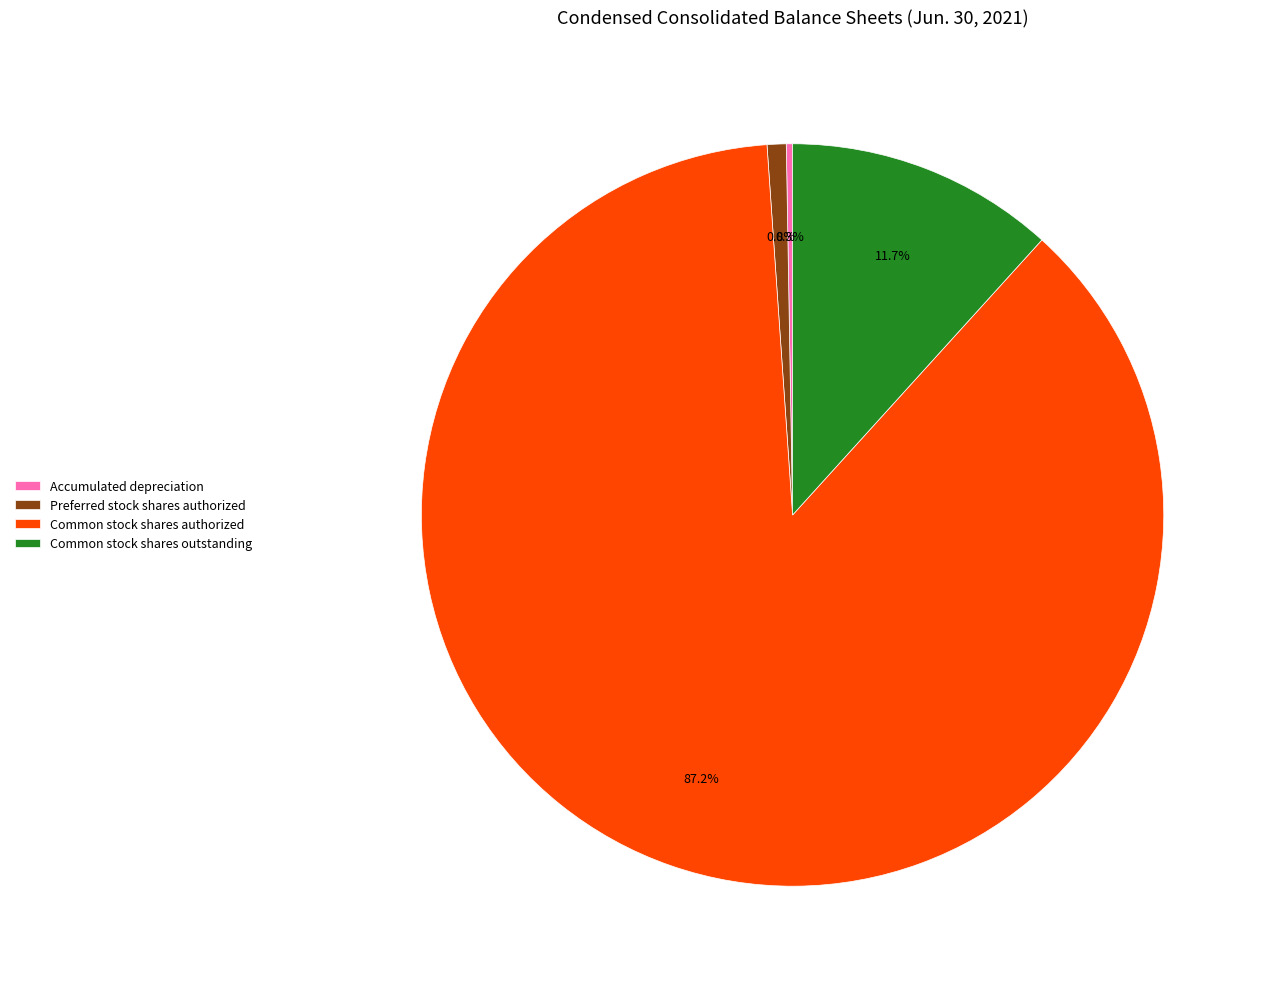

Combined, do Common stock shares outstanding and Common stock shares authorized account for over 50%?

Yes